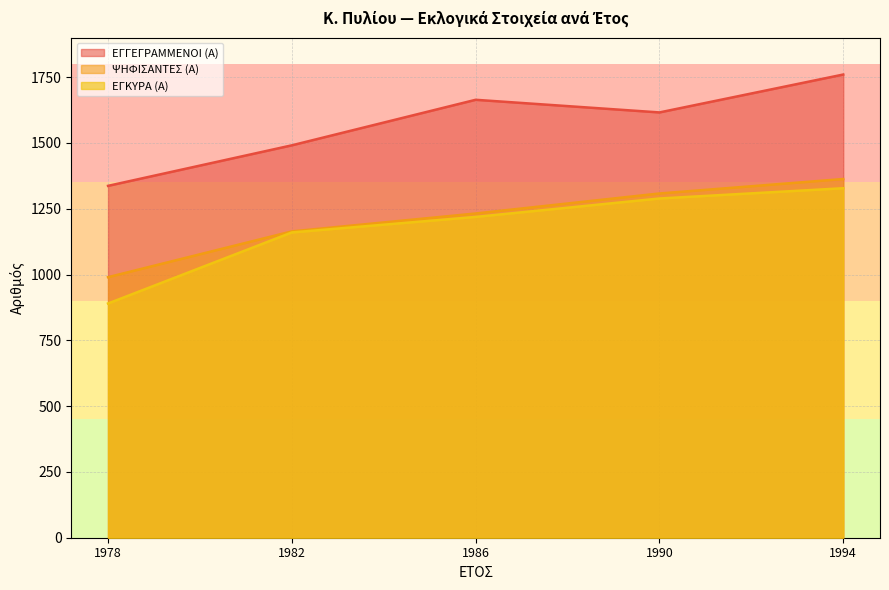

What is the sum of the ΕΓΚΥΡΑ (Α) values at 1994 and 1990?

2617